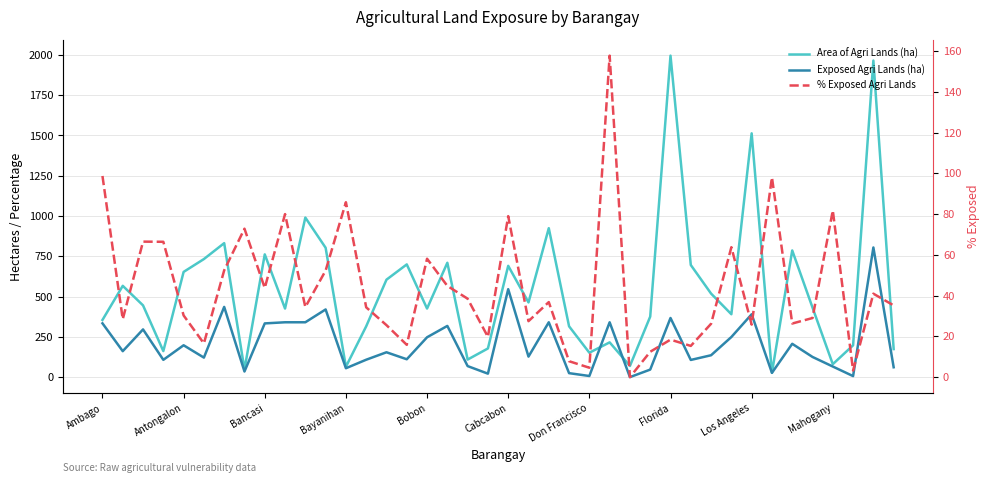

Rank the series by their average value, from lowest to highest.

% Exposed Agri Lands, Exposed Agri Lands (ha), Area of Agri Lands (ha)